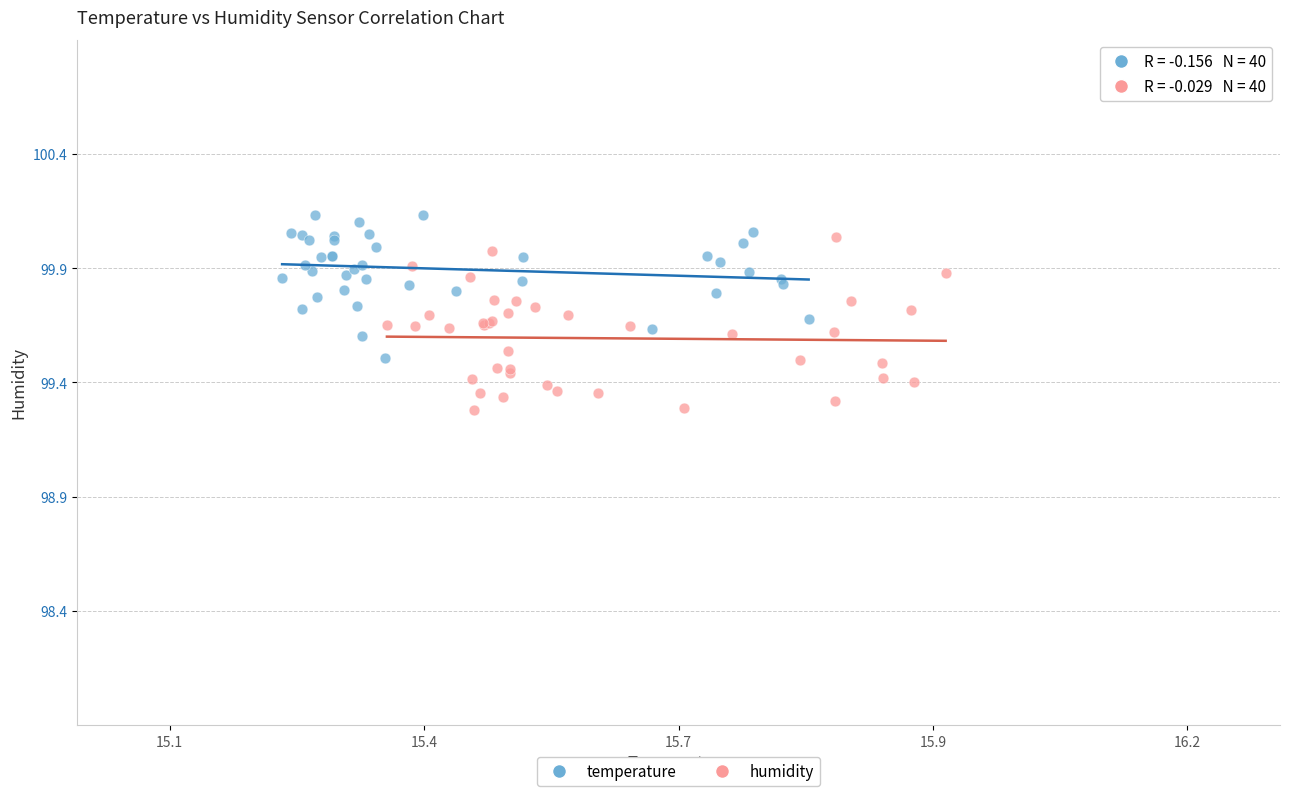

What are all the series names shown in the legend?

temperature, humidity